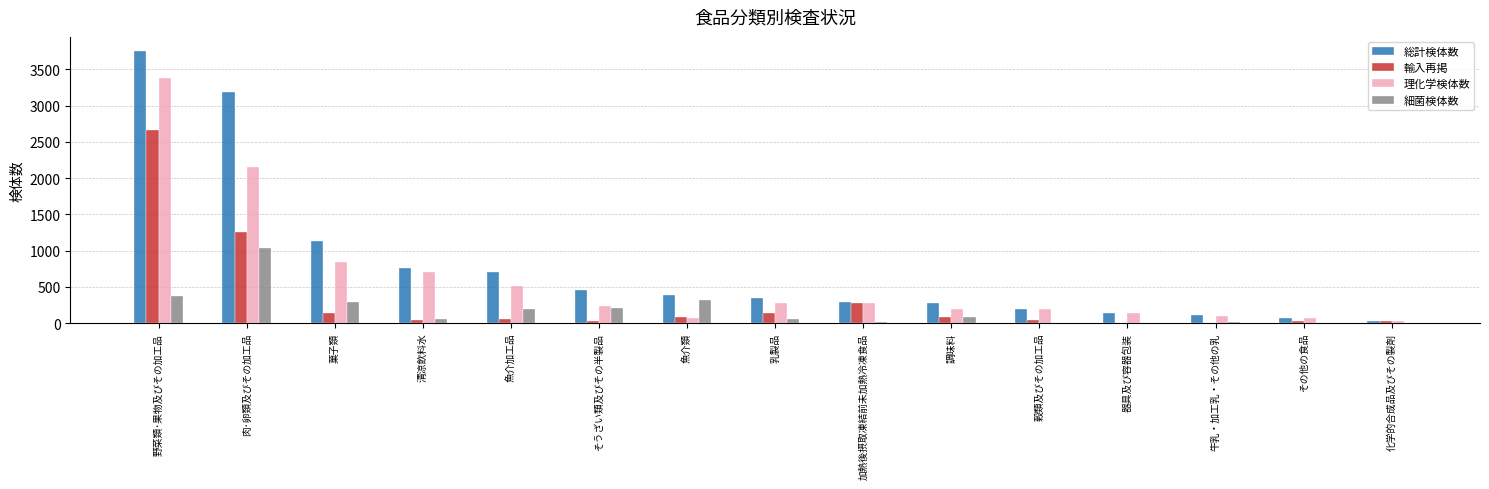

What is the sum of all 細菌検体数 values?

2649